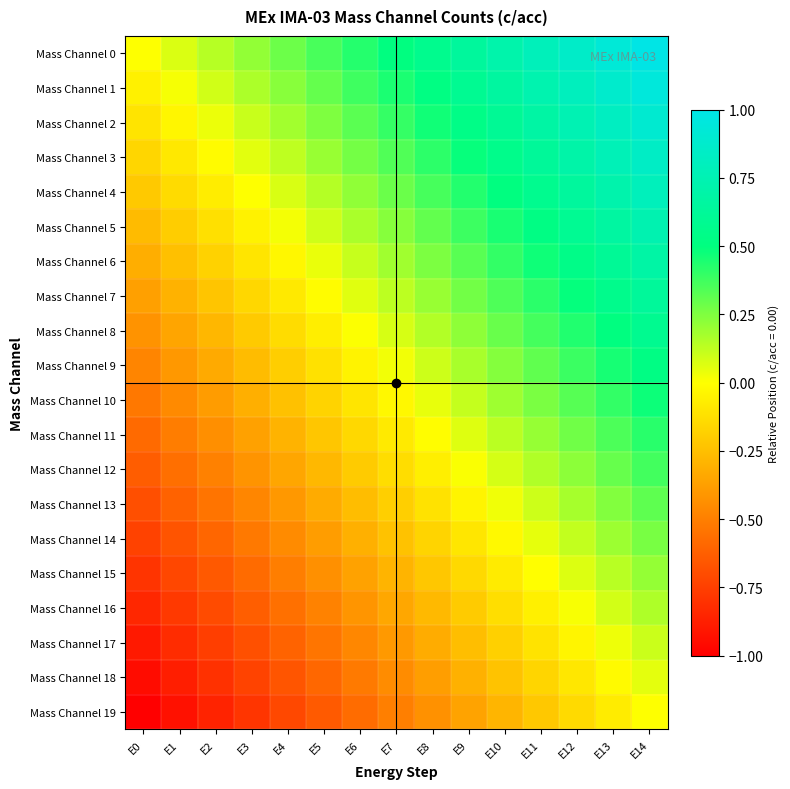

At which category does the chart reach its minimum across all series?

E0